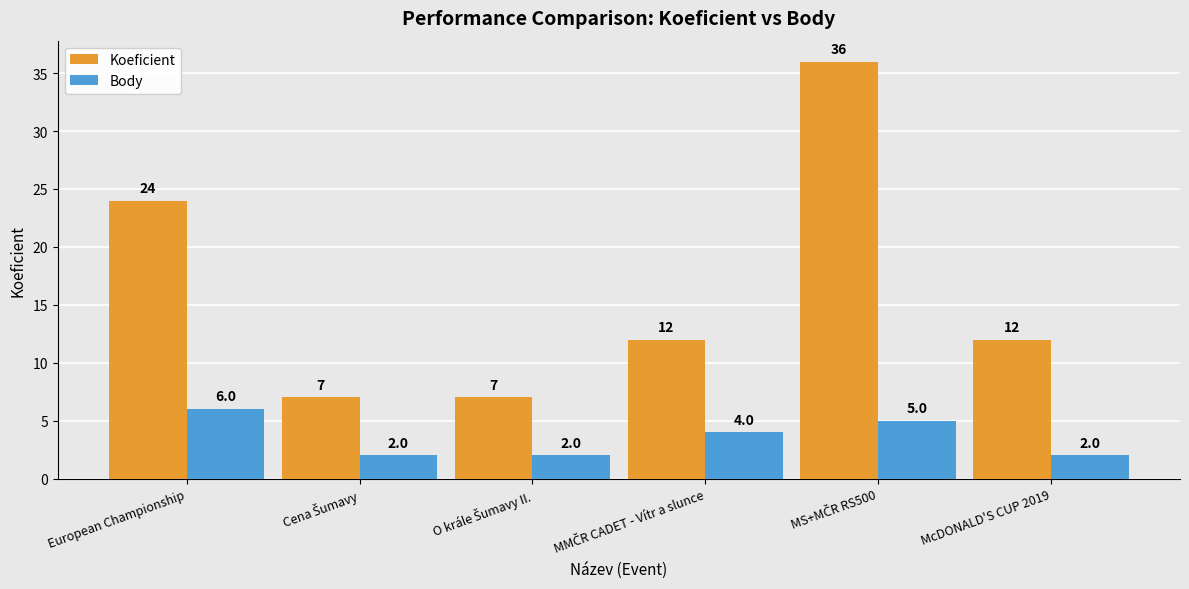

What is the difference between the second highest and second lowest values in the Koeficient series?

17